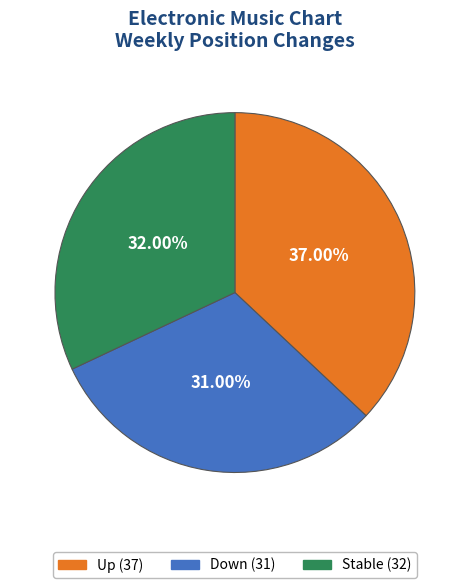

Is there a majority slice in this chart?

No